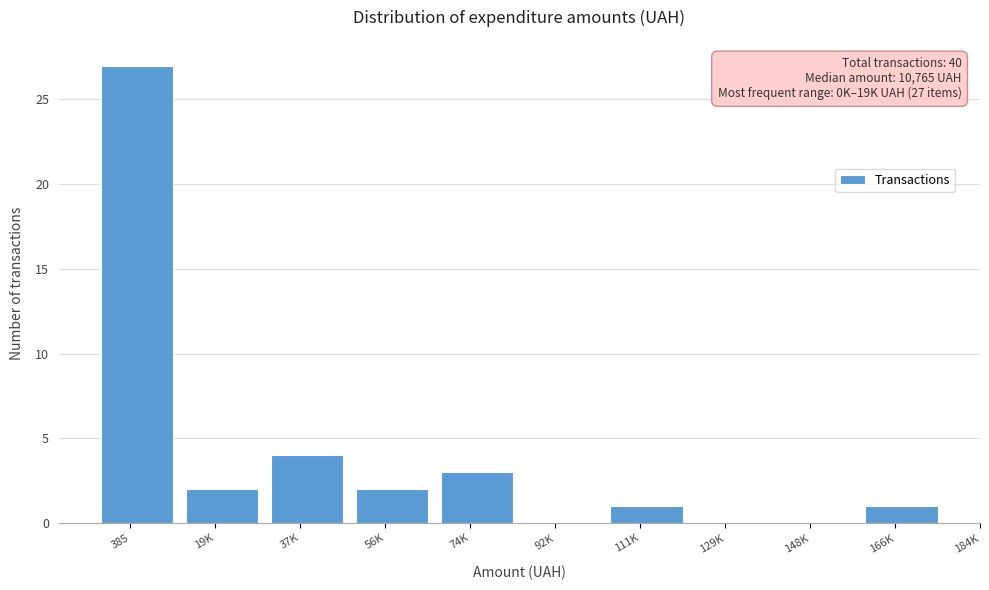

Reading left to right, extract all data points from this chart.

385=27	19K=2	37K=4	56K=2	74K=3	92K=0	111K=1	129K=0	148K=0	166K=1